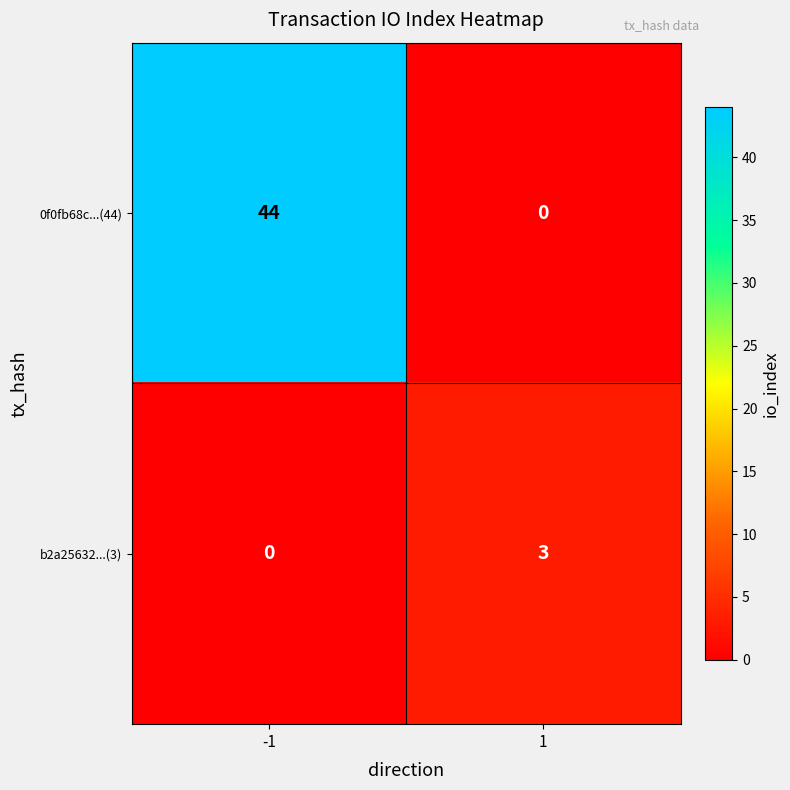

What is the difference between the b2a25632...(3) values at -1 and 1?

3